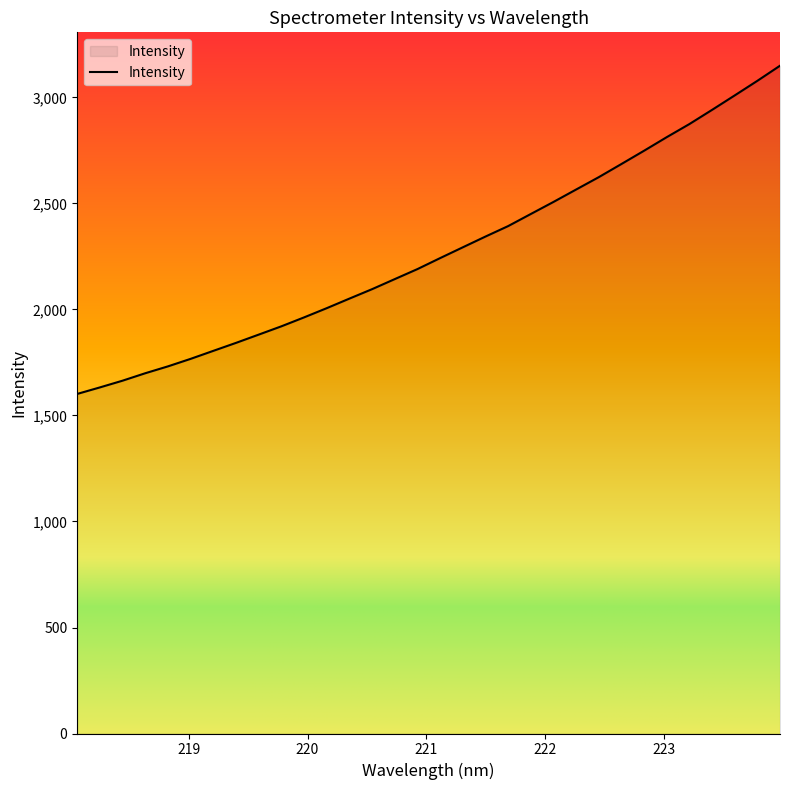

What is the difference between the maximum and minimum values?

1548.2